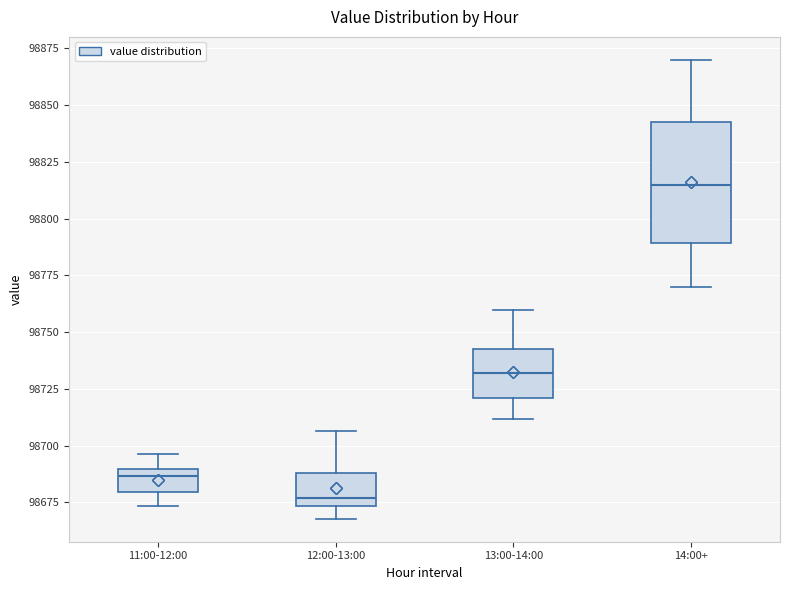

Reading left to right, transcribe this box plot: for each box, give where its median line is, the range the box spans, and where its two whiskers end, as read against the y-axis. The values are not printed on the chart, so give them approximately, as read against the axis.

11:00-12:00: median 98685, box 98680 to 98690, whiskers 98675 to 98695
12:00-13:00: median 98675 (just above the box's lower edge), box 98675 to 98690, whiskers 98670 to 98705
13:00-14:00: median 98730, box 98720 to 98745, whiskers 98710 to 98760
14:00+: median 98815, box 98790 to 98845, whiskers 98770 to 98870